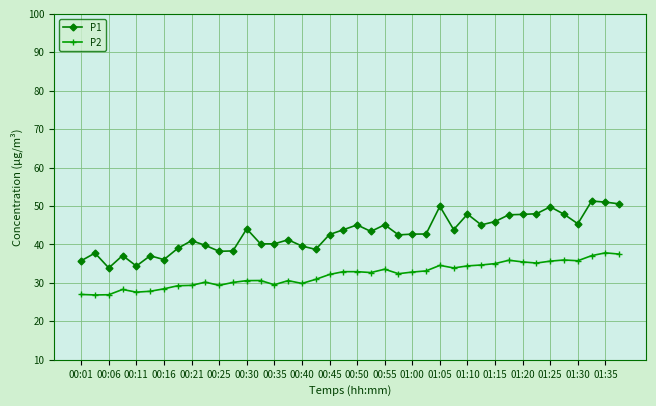

Which series has the largest range (max minus min)?

P1